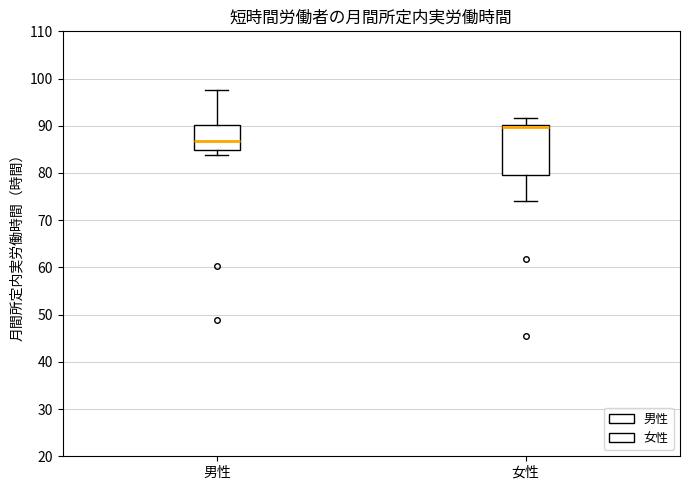

Where does the upper whisker of the box for 男性 end on the y-axis? The values are not printed on the chart, so give them approximately, as read against the axis.

98